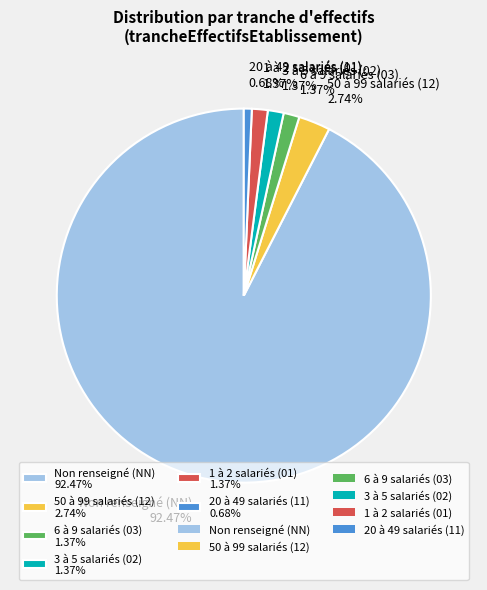

Combined, do Non renseigné (NN) 92.47% and 6 à 9 salariés (03) 1.37% account for over 50%?

Yes